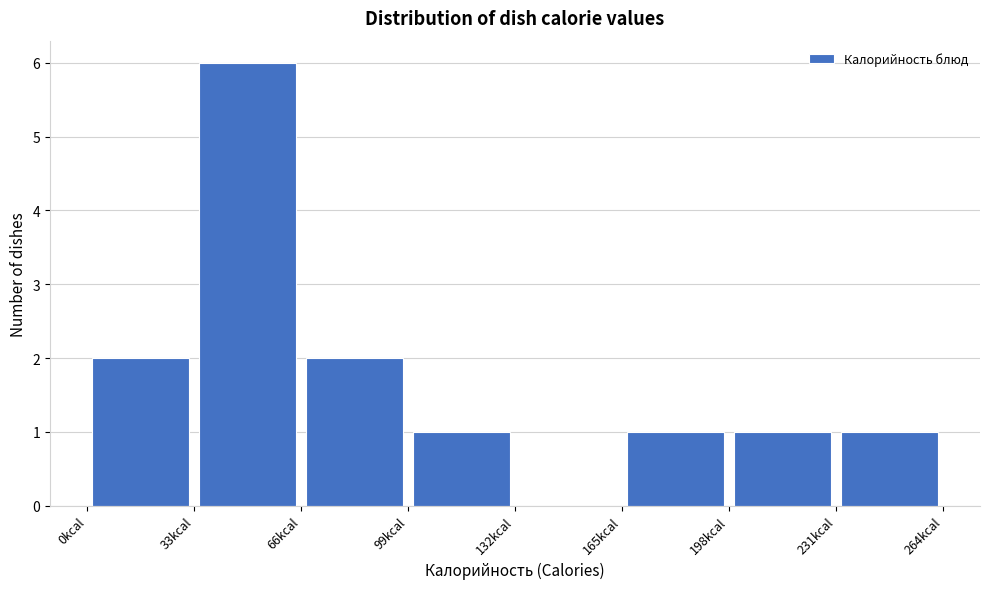

How tall is the bar that spans 66 to 99 on the x-axis? Neither the bar edges nor the heights are printed on the chart, so give them approximately, as read against the axes.

2